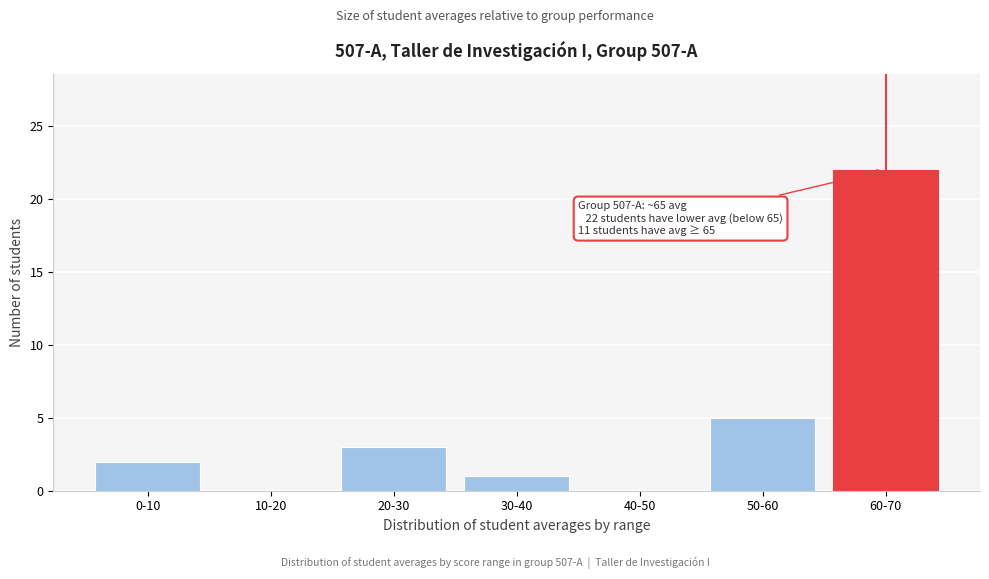

Reading left to right, what are all the values shown in this chart?

0-10=2	10-20=0	20-30=3	30-40=1	40-50=0	50-60=5	60-70=22